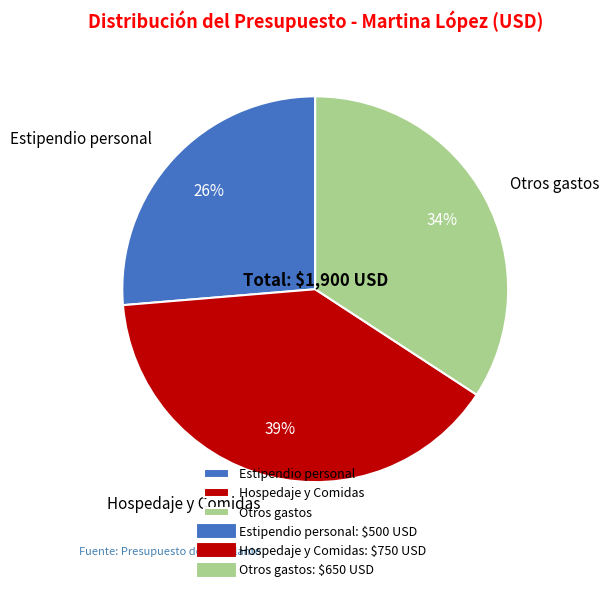

What is the largest slice in the pie chart?

Hospedaje y Comidas